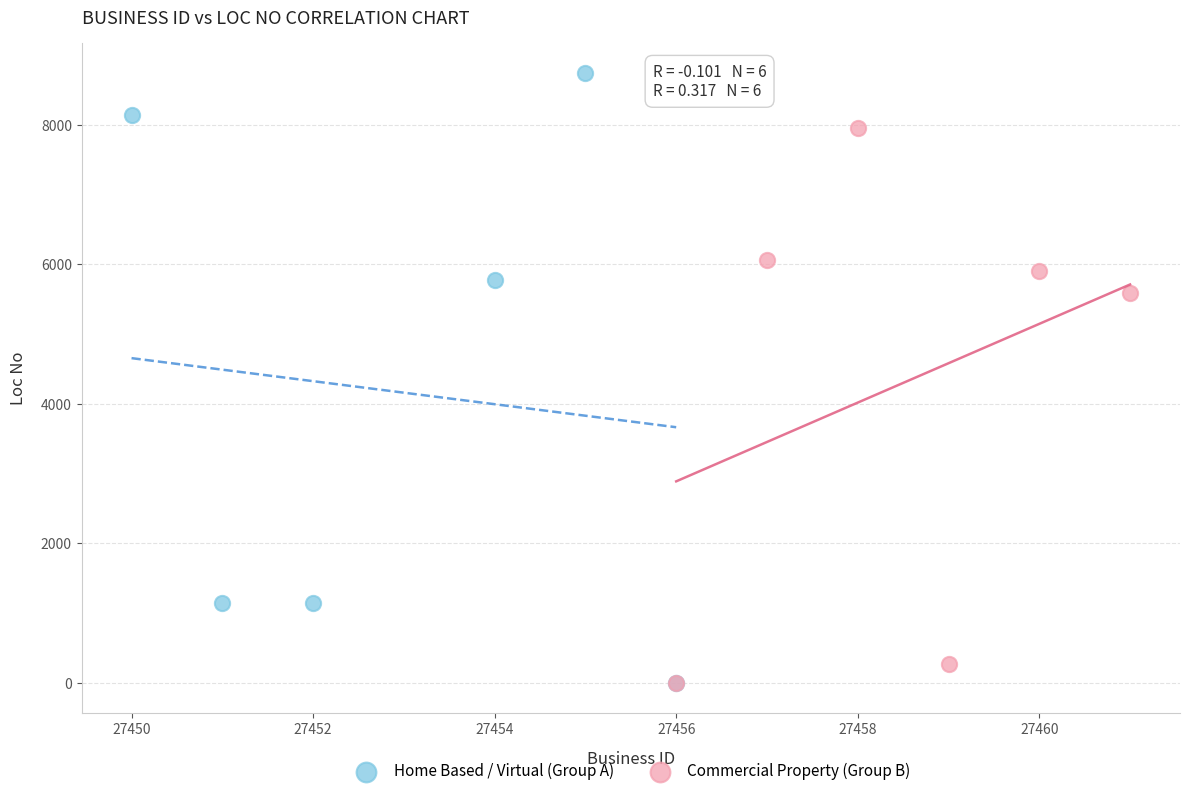

Which series has the widest spread of Y values?

Home Based / Virtual (Group A)